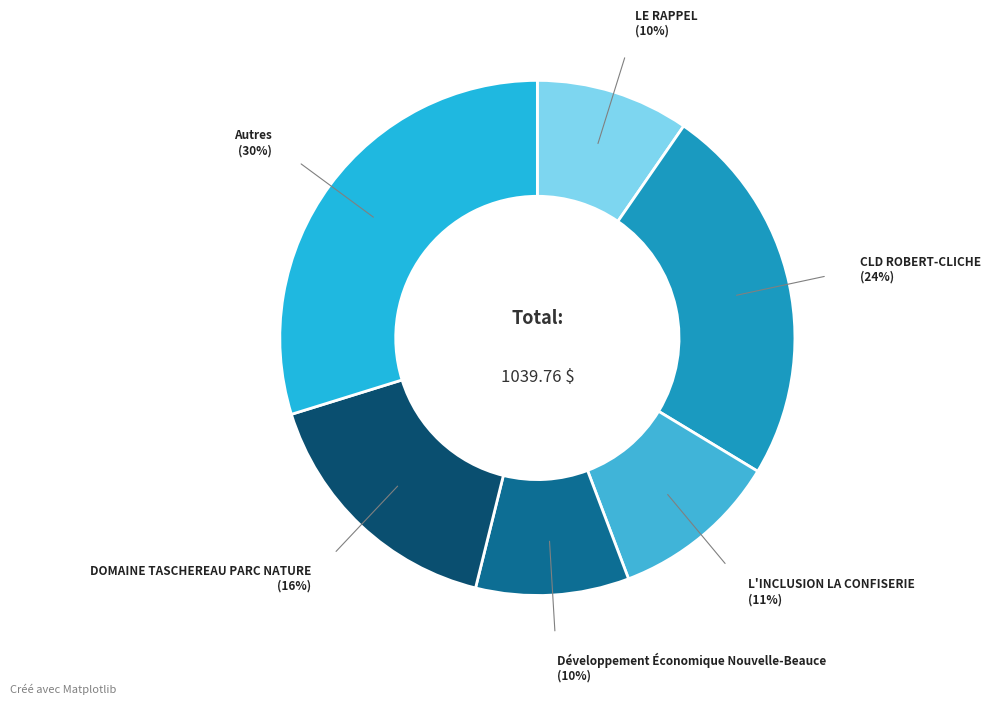

Is there any slice that represents more than half of the pie?

No